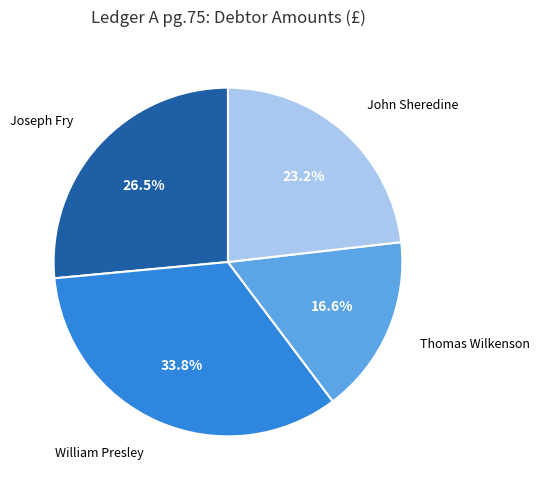

Is there any slice that represents more than half of the pie?

No